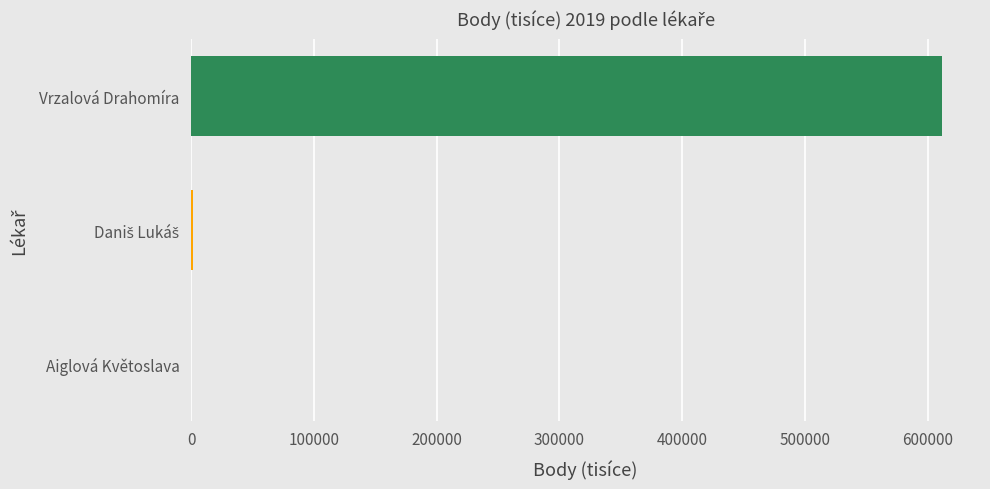

Are the bars horizontal?

Yes